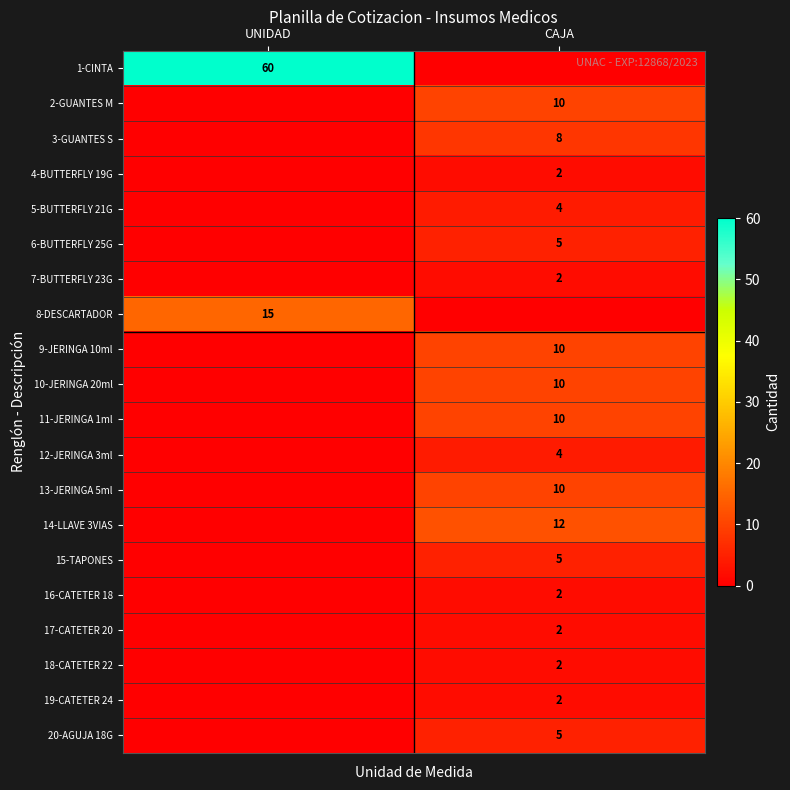

What is the total value across all series at CAJA?

105